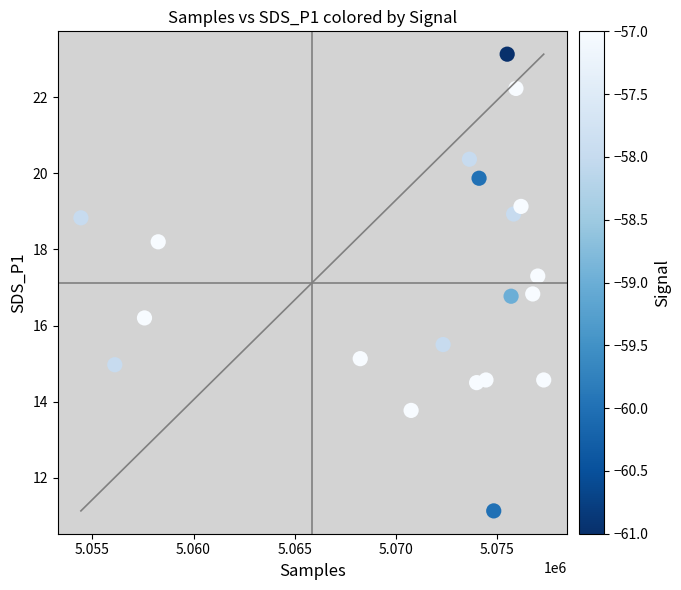

What is the range of Y values (max minus min)?

12.0